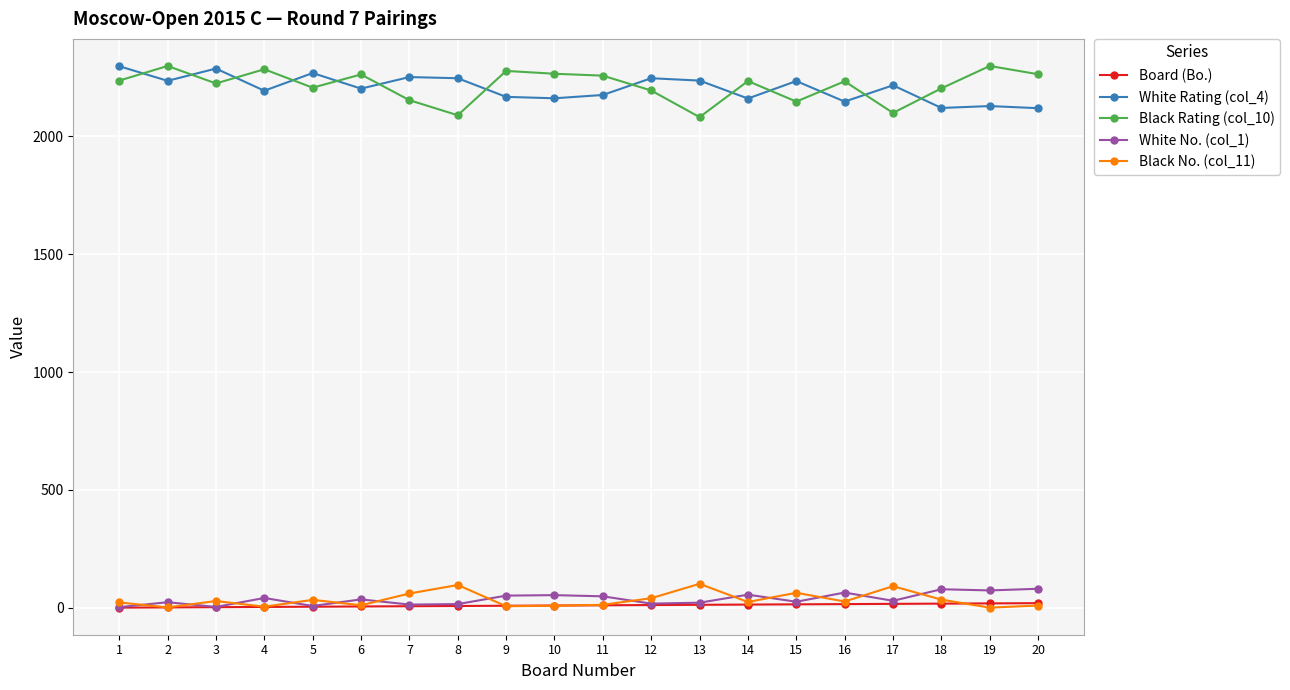

What is the total value across all series at 6?

4517